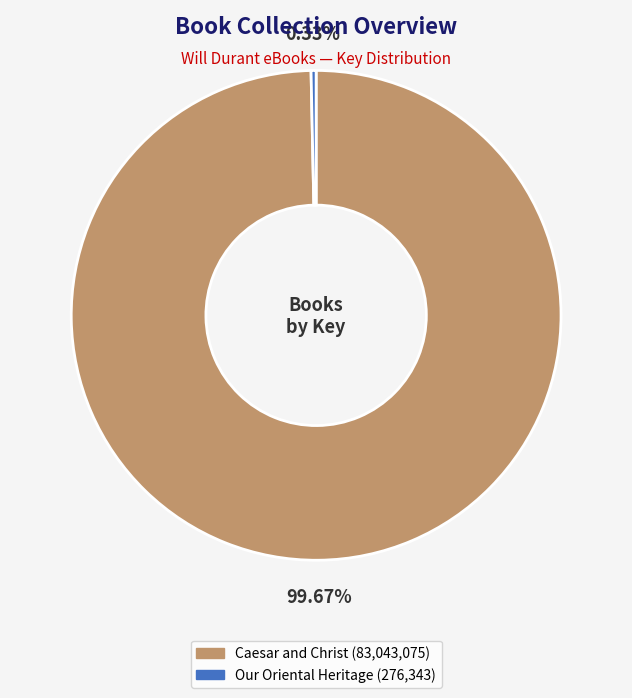

Does Our Oriental Heritage account for over 50% of the chart?

No